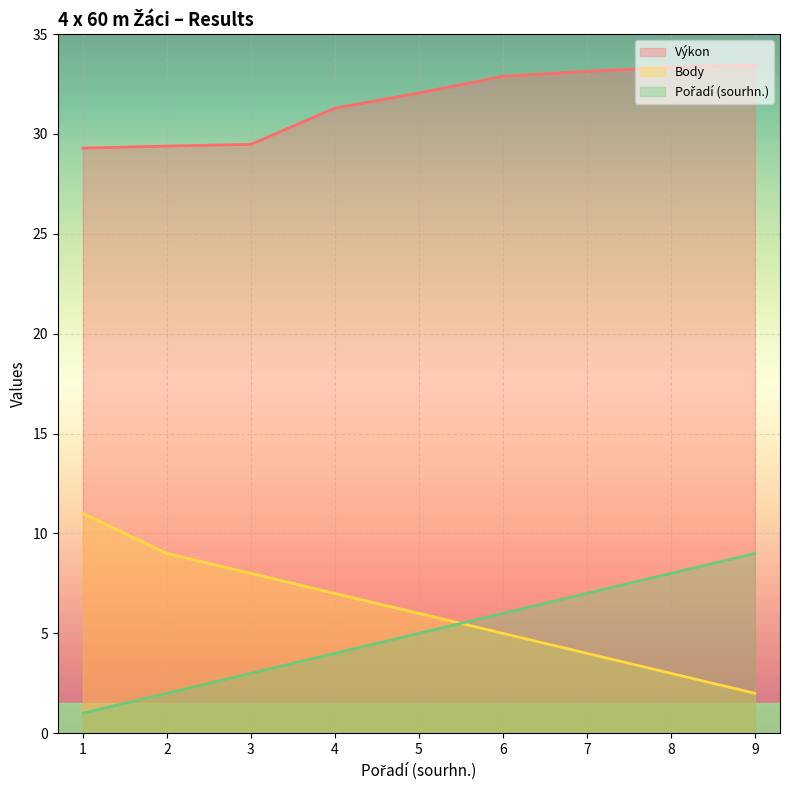

Reading left to right, what are all the values shown in this chart?

Výkon: 1=29.3	2=29.4	3=29.5	4=31.3	5=32.0	6=32.9	7=33.1	8=33.3	9=33.5
Body: 1=11.0	2=9.0	3=8.0	4=7.0	5=6.0	6=5.0	7=4.0	8=3.0	9=2.0
Pořadí (sourhn.): 1=1.0	2=2.0	3=3.0	4=4.0	5=5.0	6=6.0	7=7.0	8=8.0	9=9.0